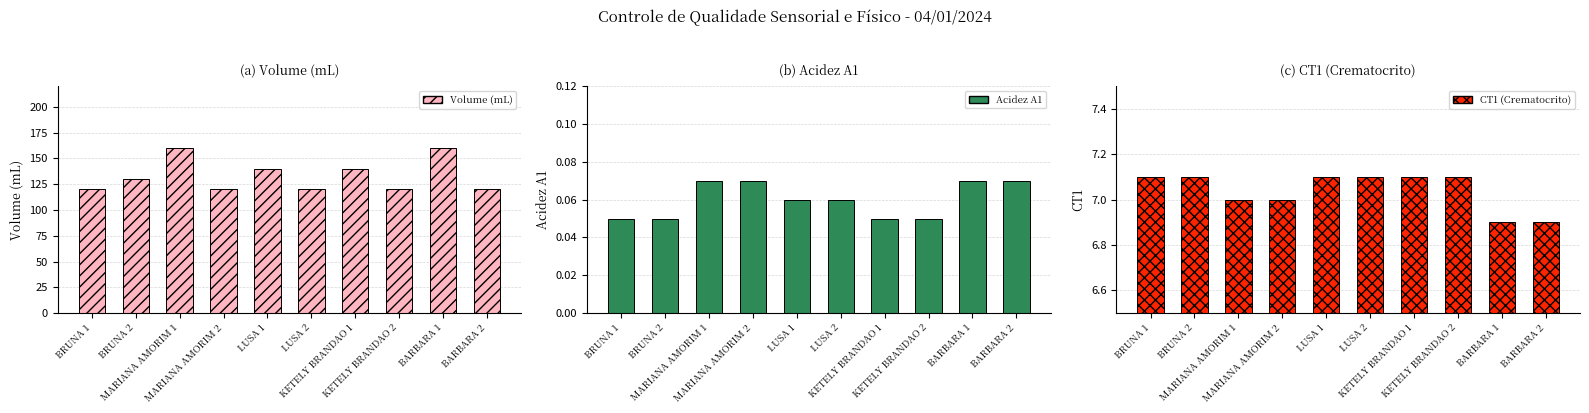

Which series has the largest total across all categories?

Volume (mL)